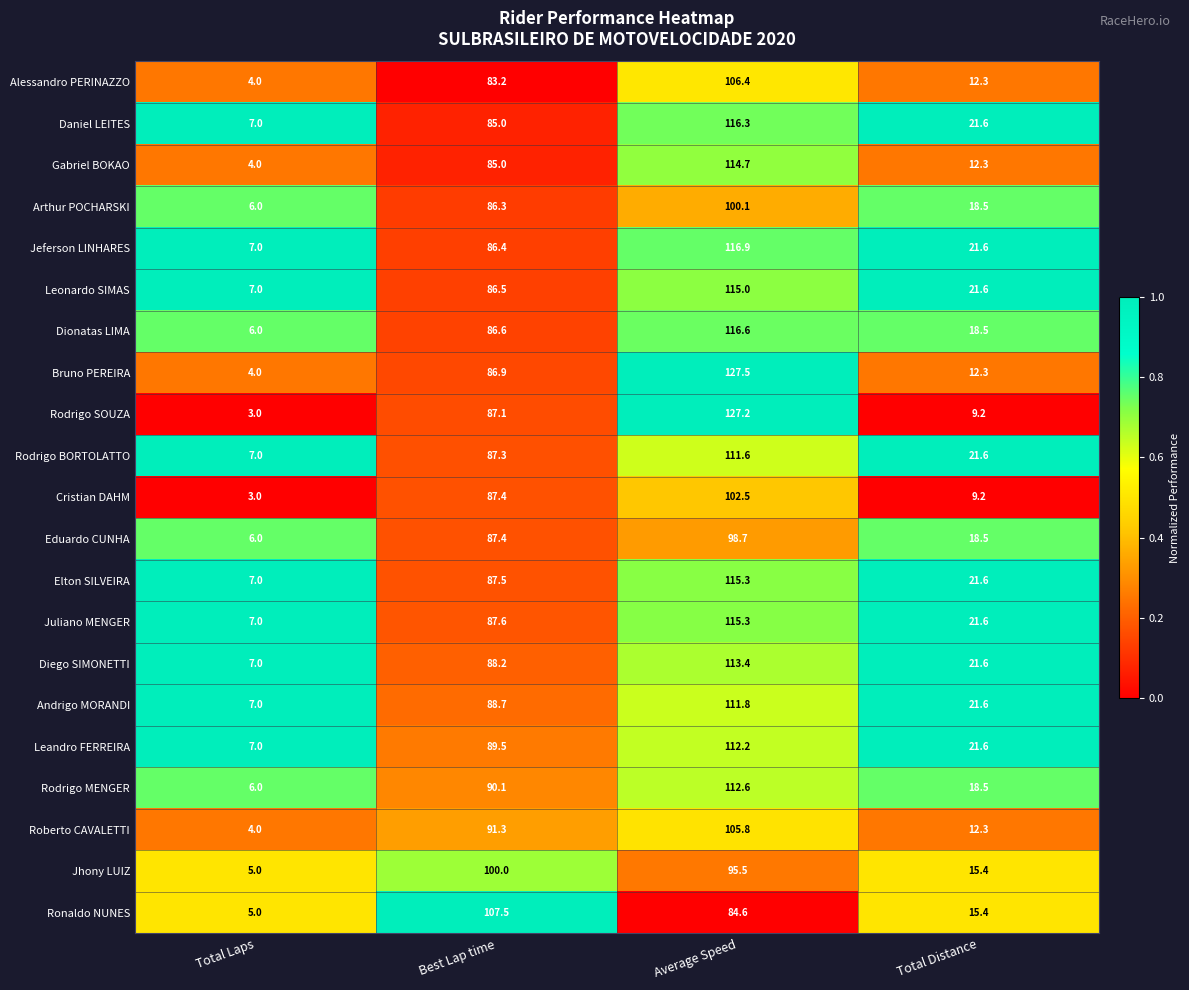

List the labels in order of Alessandro PERINAZZO value, largest first.

Average Speed, Best Lap time, Total Distance, Total Laps